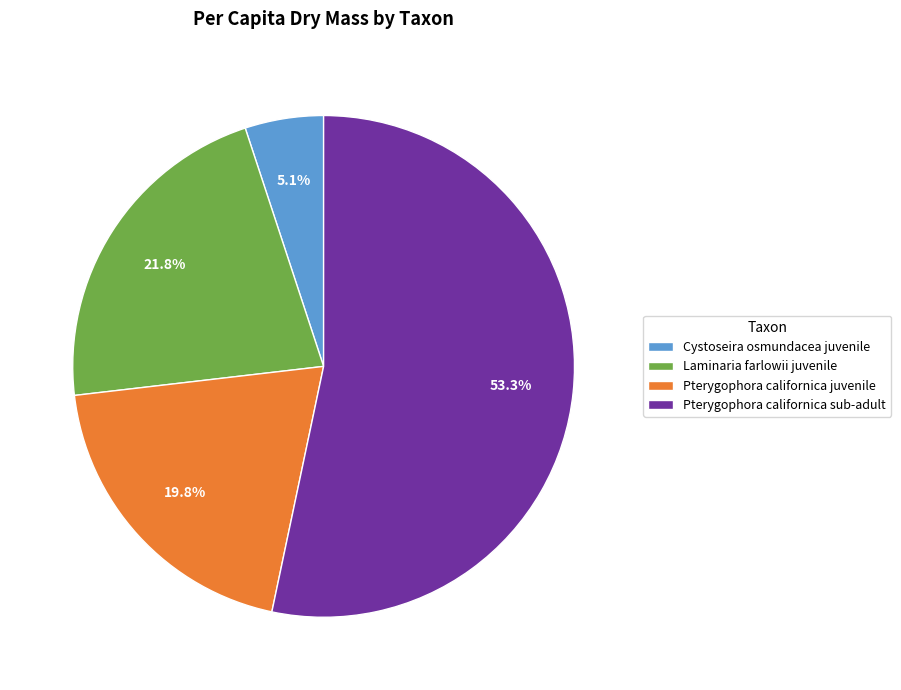

Count the number of slices in the pie.

4